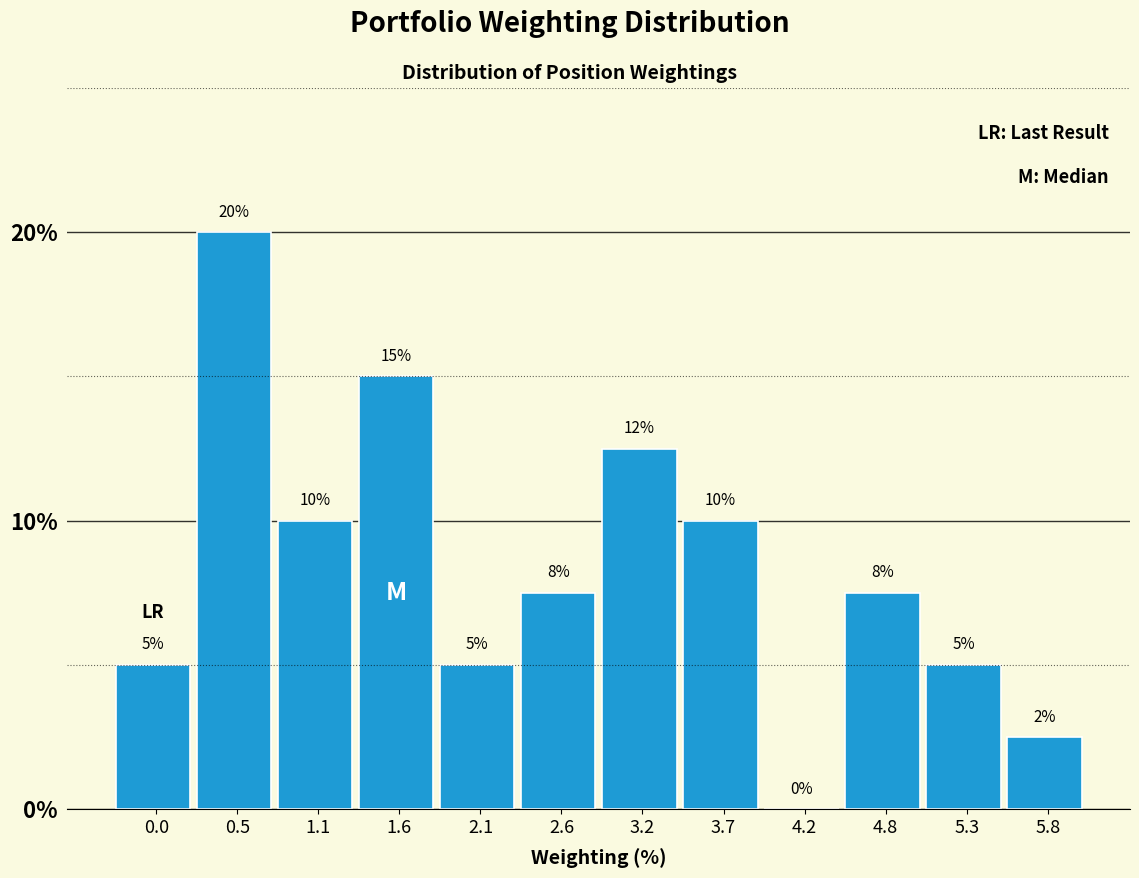

What is the maximum value shown in the chart?

20.0